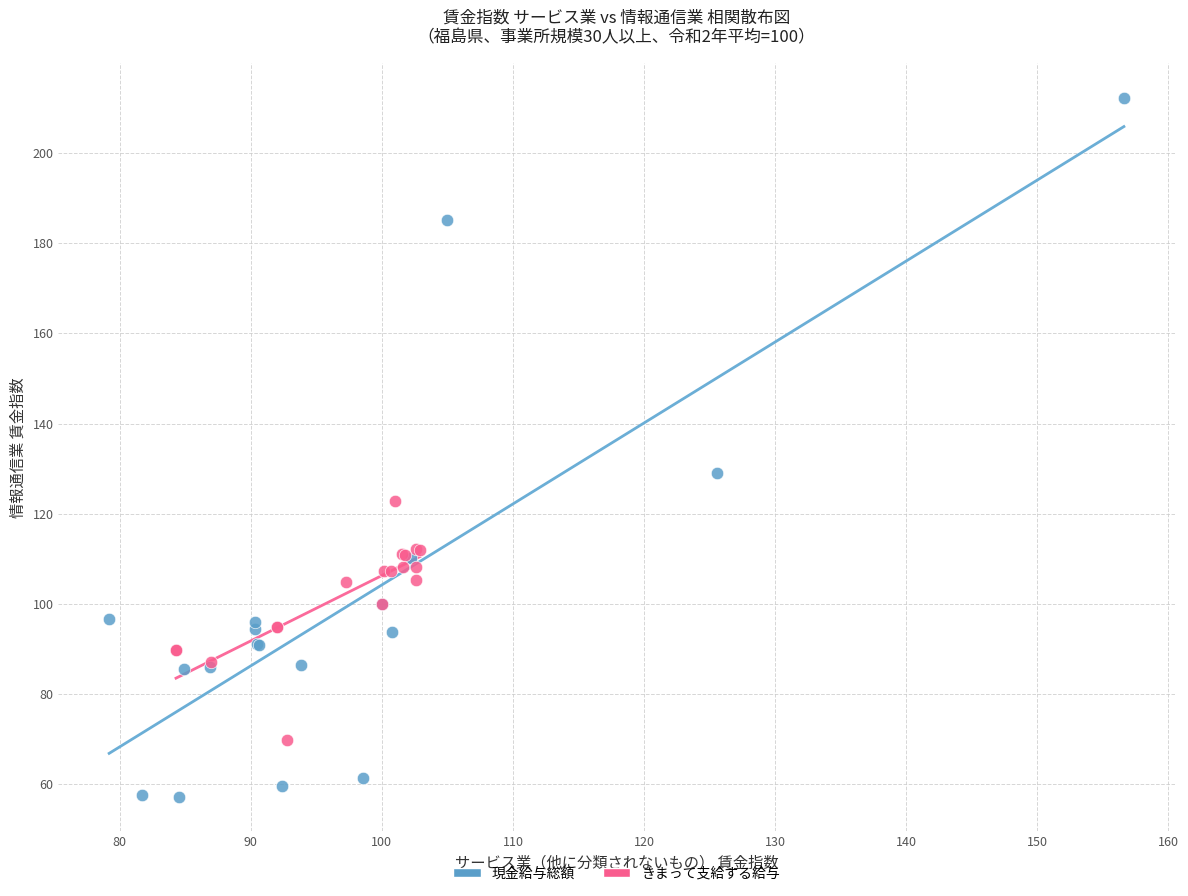

What are all the series names shown in the legend?

現金給与総額, きまって支給する給与